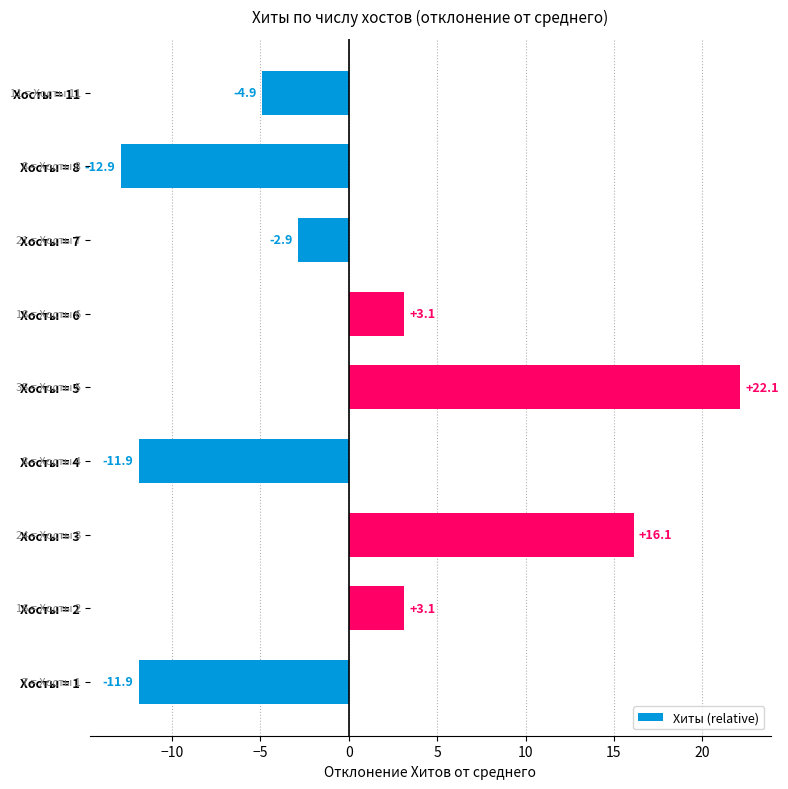

What is the minimum value shown in the chart?

-12.9